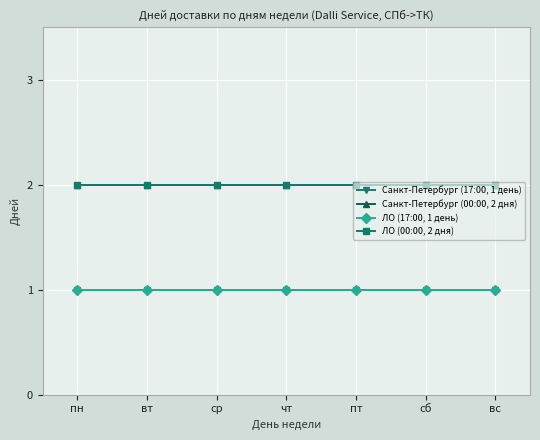

Which series changed the most between сб and вс?

Санкт-Петербург (17:00, 1 день)